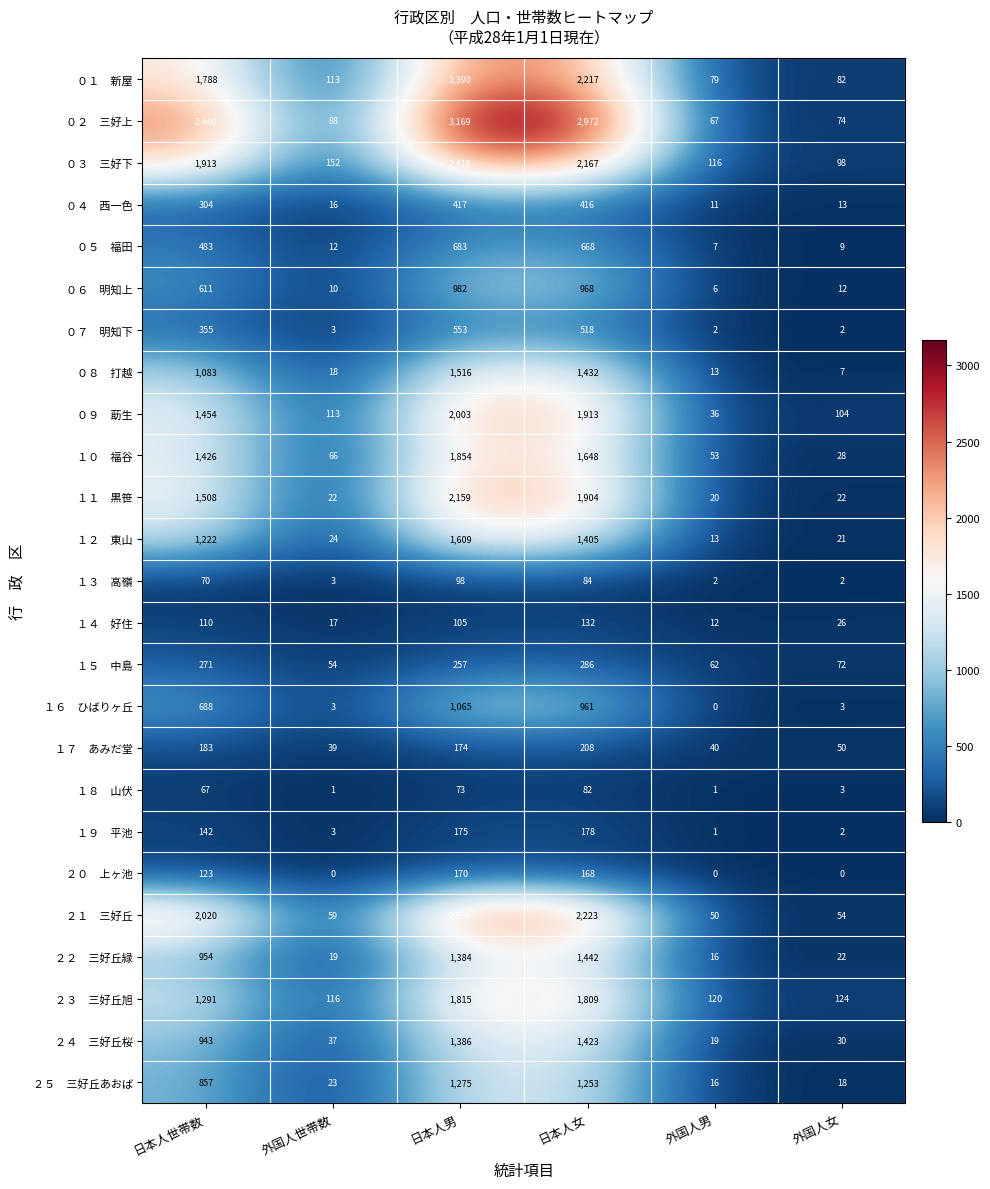

Which label corresponds to the largest value in the chart?

日本人男